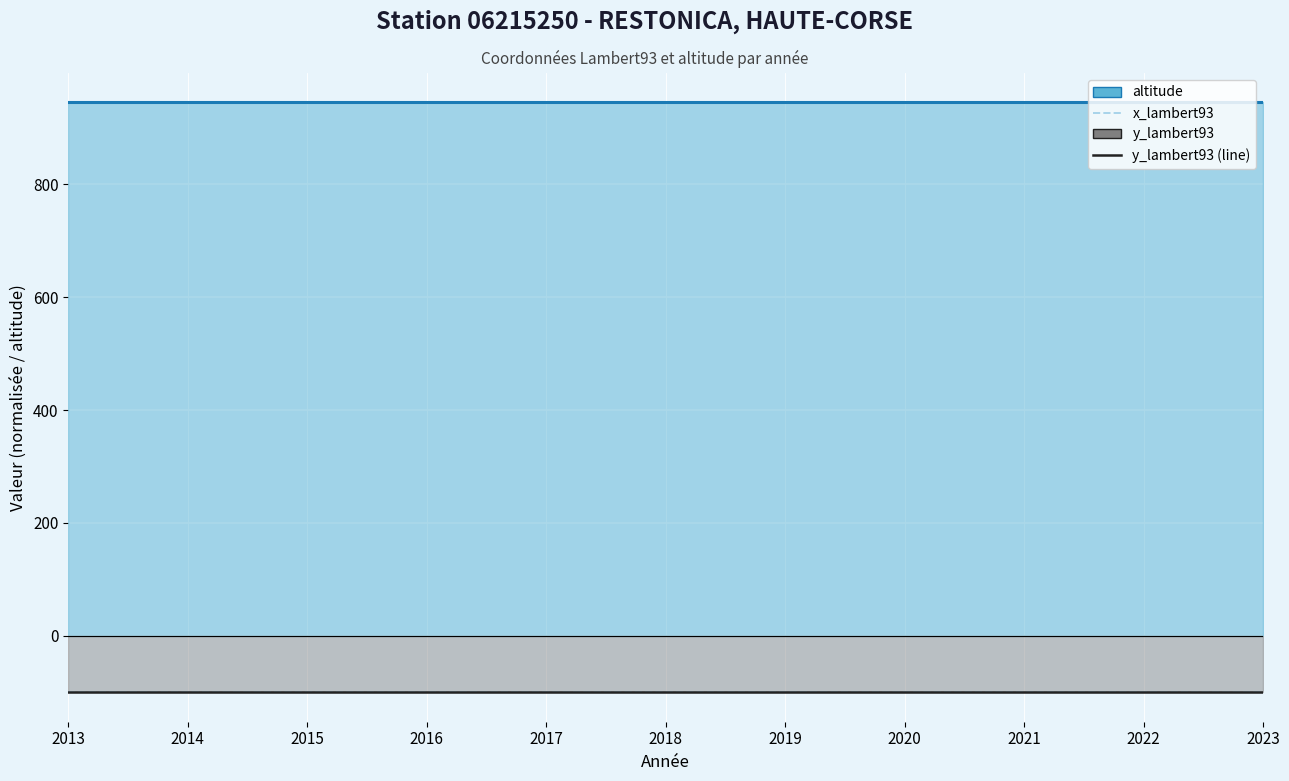

Between 2014 and 2018, which series saw the biggest shift?

altitude